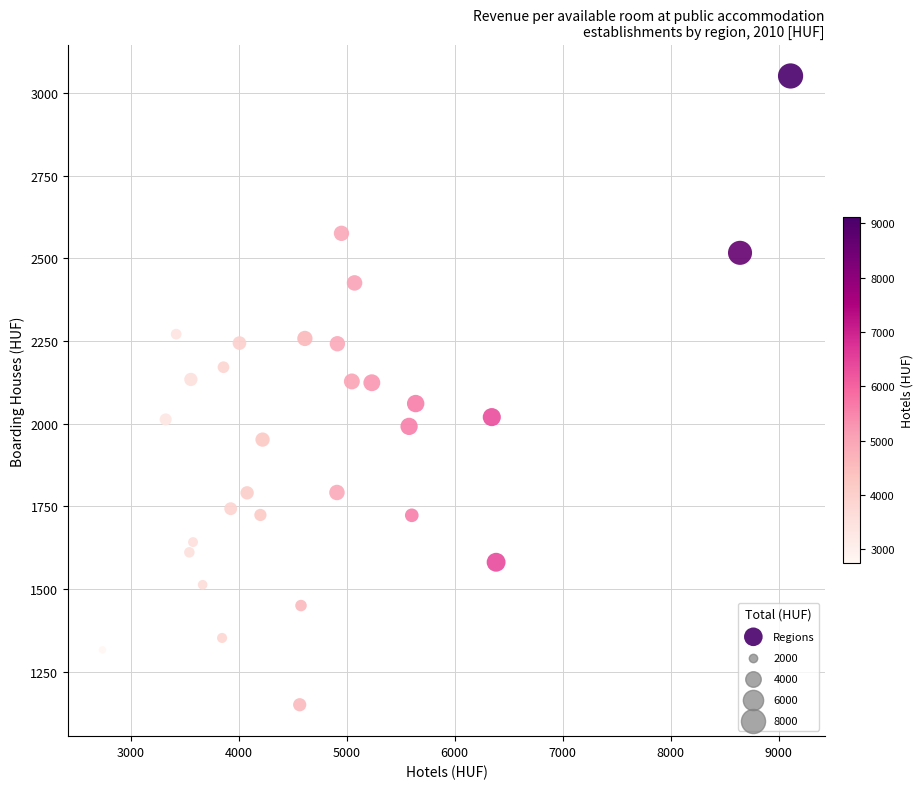

What is the range of X values (max minus min)?

6373